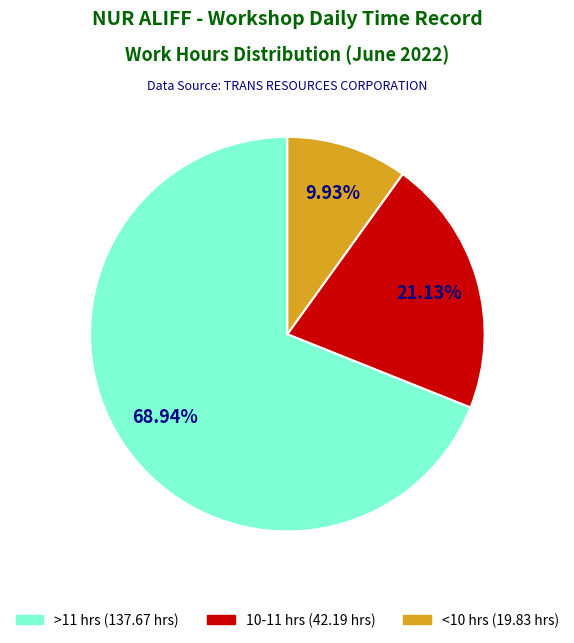

Does any single category account for the majority?

Yes